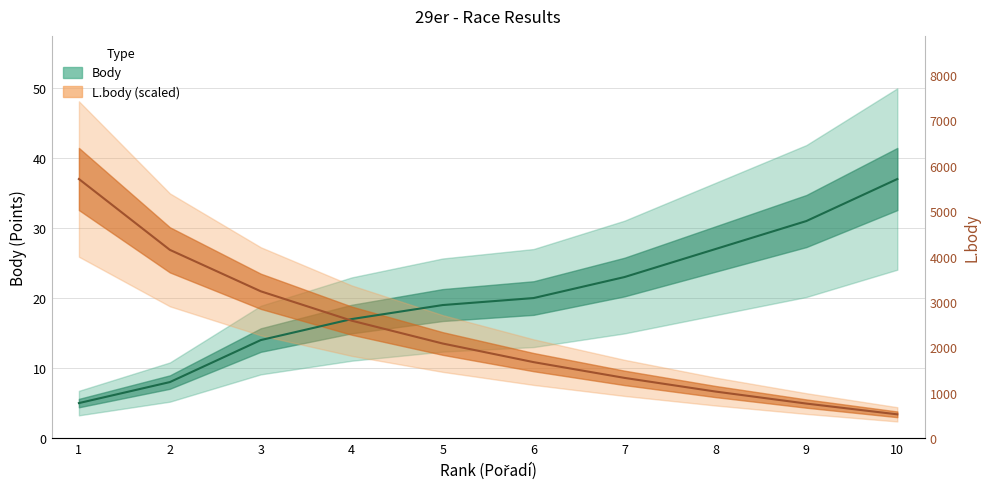

What is the sum of the L.body values at 7 and 9?

13.5